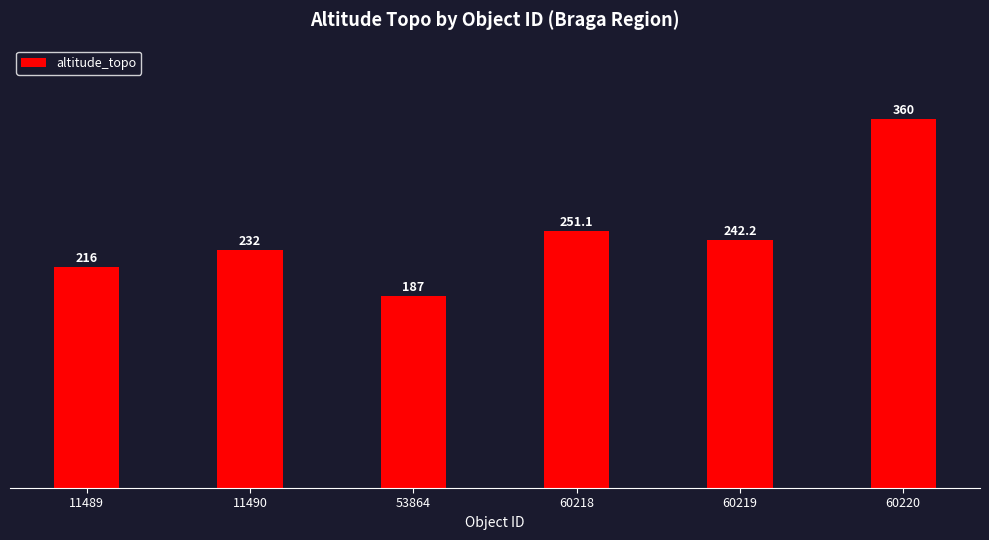

Reading right to left, what are all the values shown in this chart?

360.0	242.2	251.1	187.0	232.0	216.0